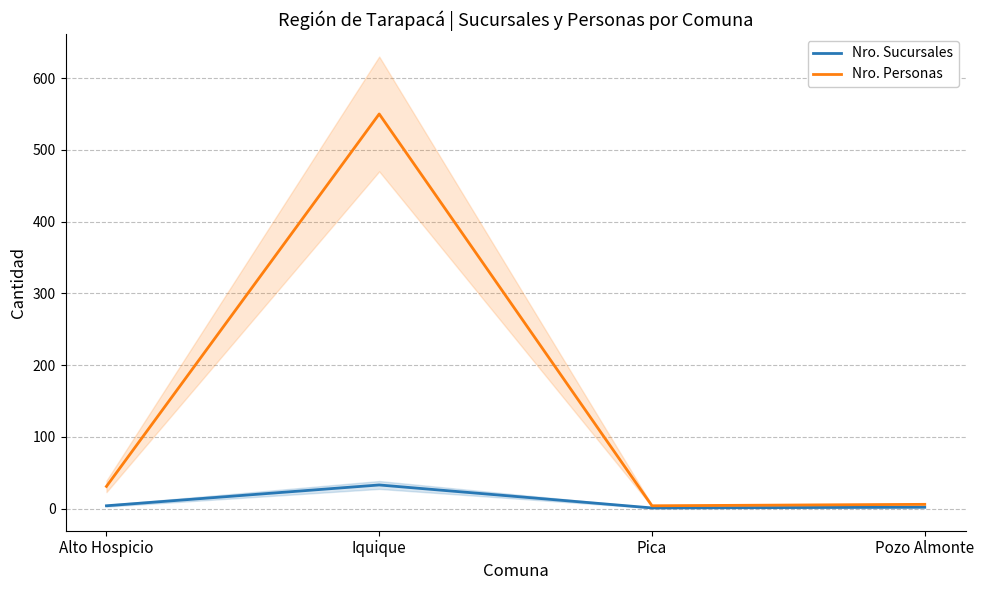

How many categories are shown in the chart?

4